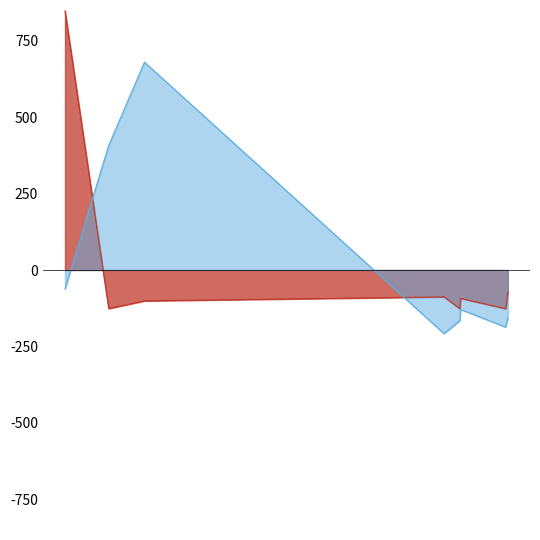

Between 2012-02-22 and 2019-01-21, which series saw the biggest shift?

pctVolumeTraded